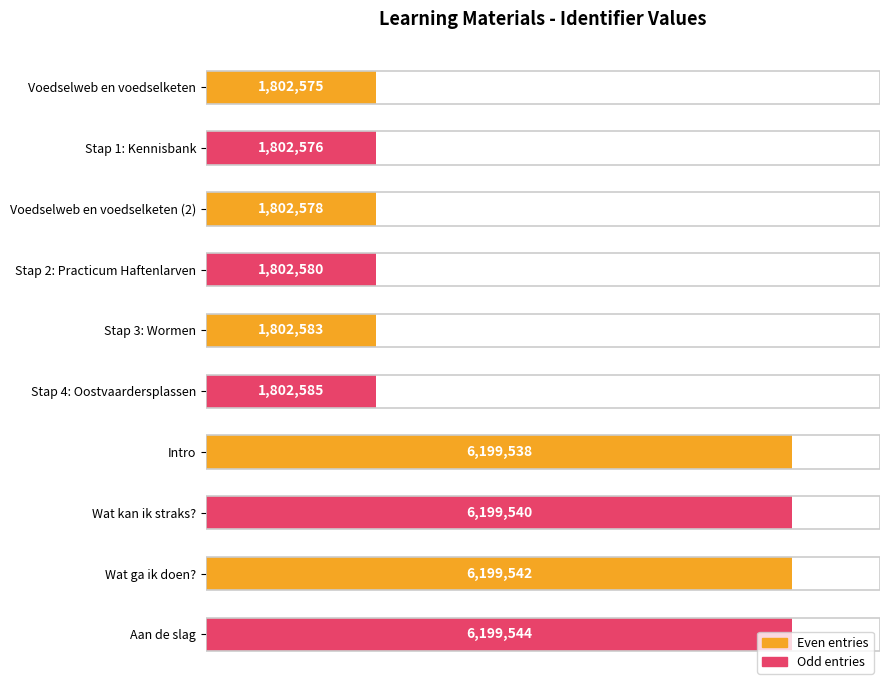

Does the chart contain any negative values?

No